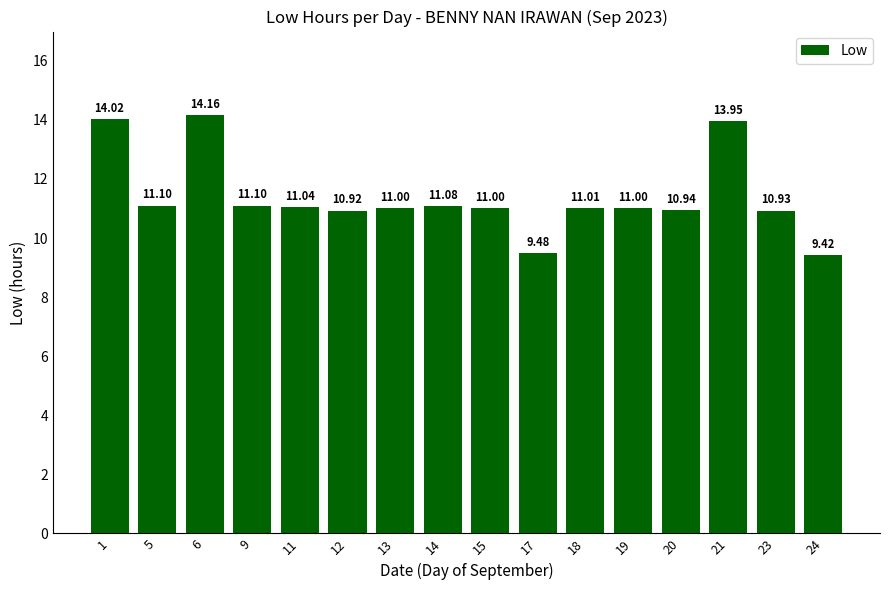

The chart shows a value of 19.8 at 9. True or false?

False